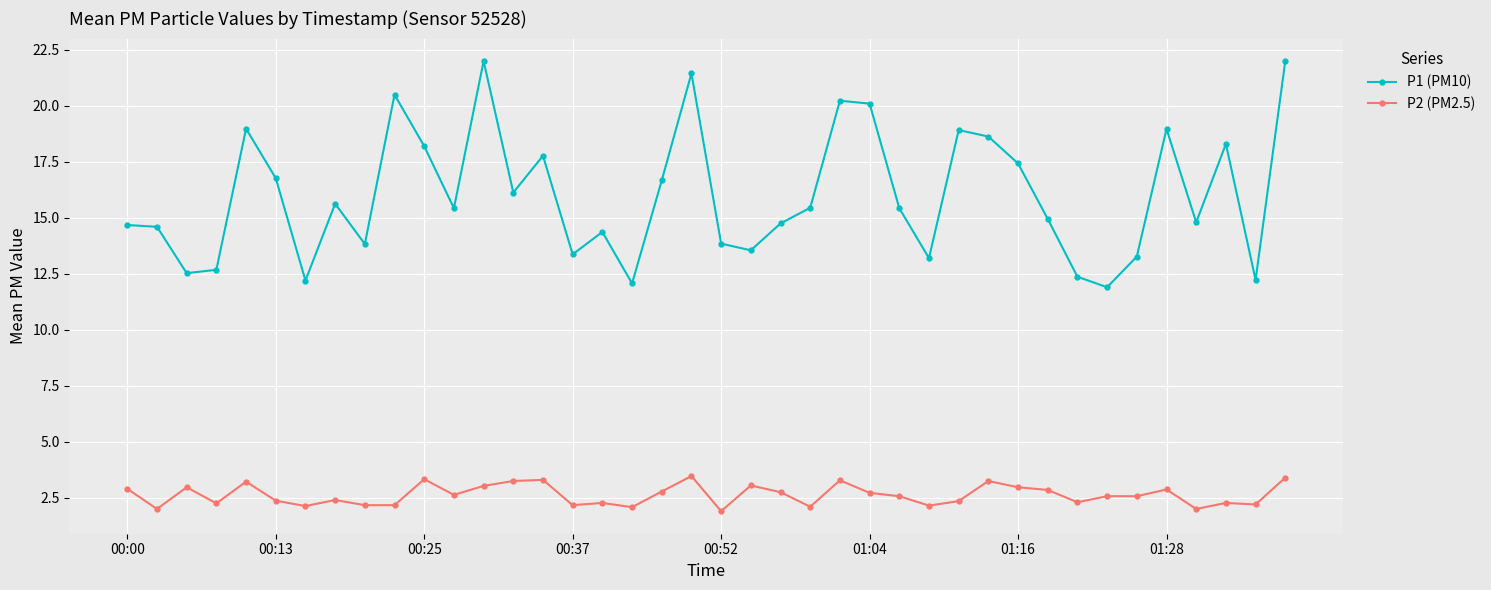

Which series has the widest spread of values?

P1 (PM10)